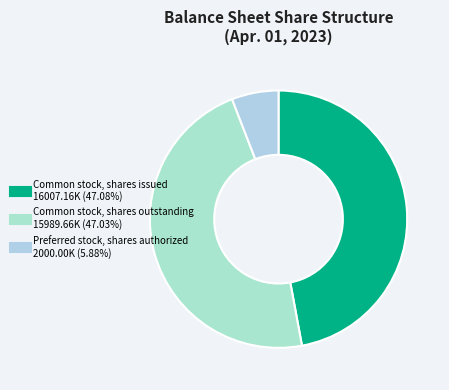

Which has a higher value, Common stock, shares issued or Preferred stock, shares authorized?

Common stock, shares issued